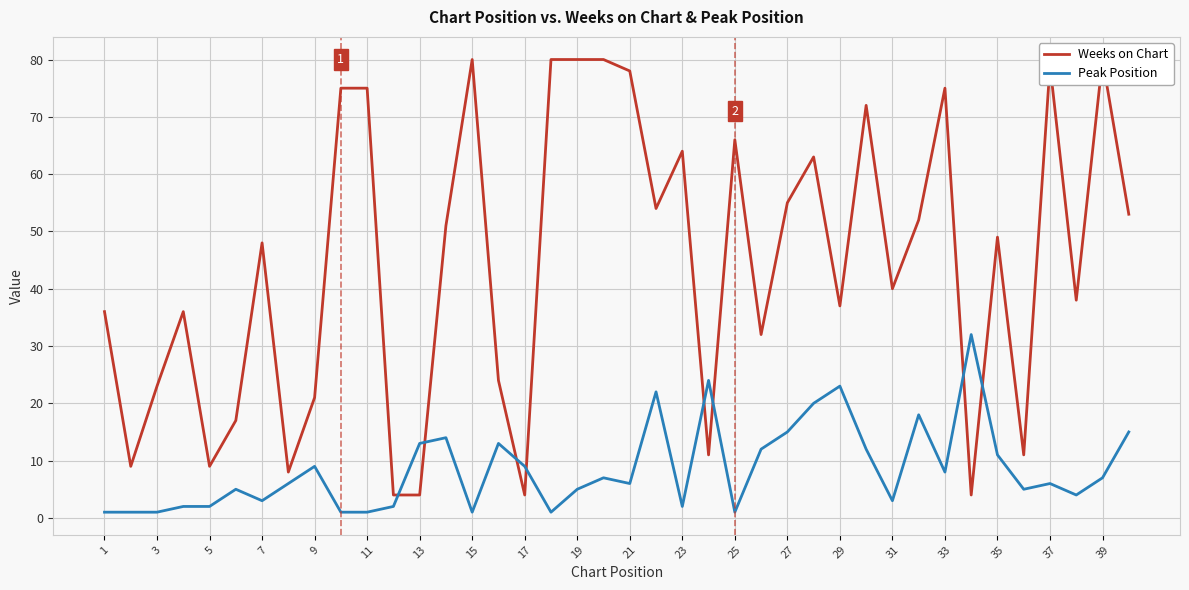

Reading left to right, what are all the values shown in this chart?

Weeks on Chart: 36	9	23	36	9	17	48	8	21	75	75	4	4	51	80	24	4	80	80	80	78	54	64	11	66	32	55	63	37	72	40	52	75	4	49	11	79	38	80	53
Peak Position: 1	1	1	2	2	5	3	6	9	1	1	2	13	14	1	13	9	1	5	7	6	22	2	24	1	12	15	20	23	12	3	18	8	32	11	5	6	4	7	15